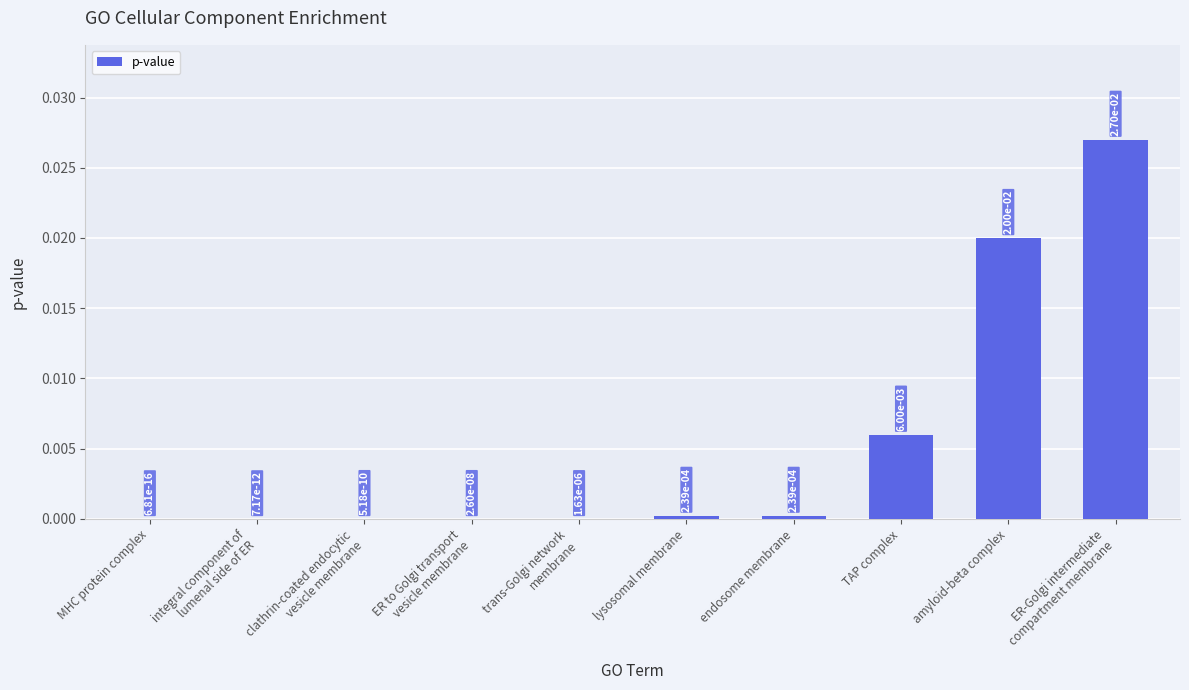

Are the bars grouped side by side (vs. stacked)?

No